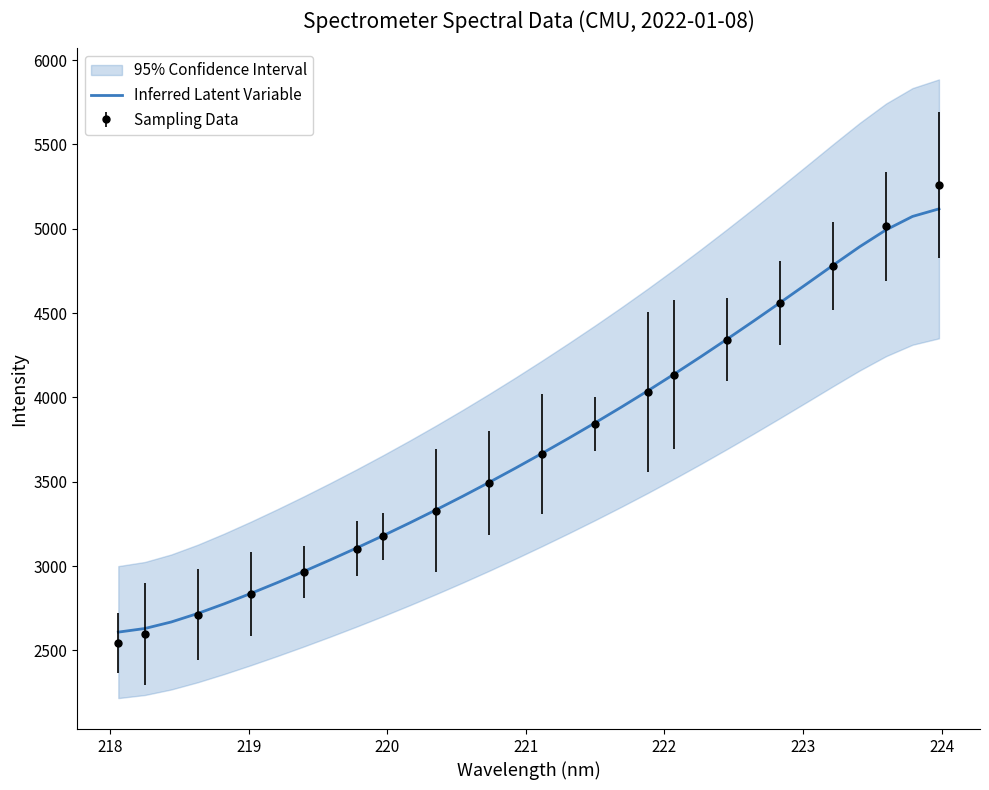

What is the highest value of the Inferred Latent Variable series?

5117.6